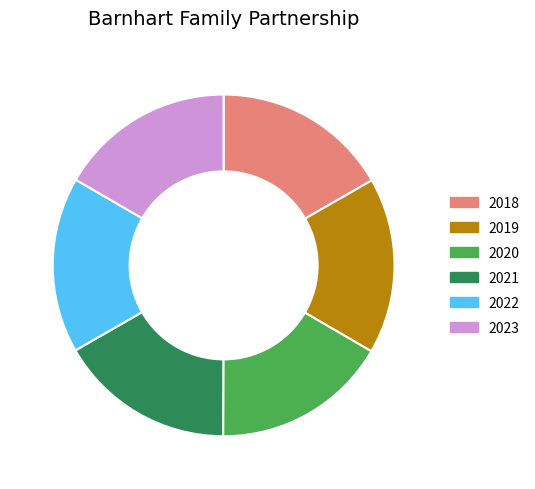

Is it true that 2018 is 17% of the pie?

True